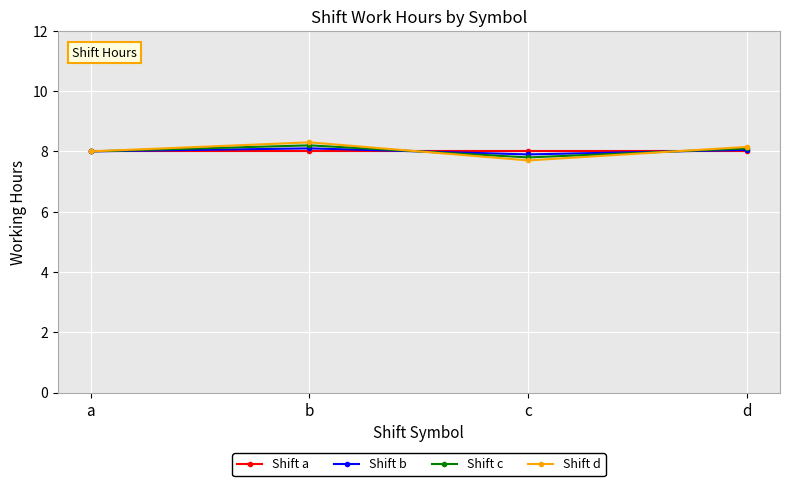

What is the total value across all series at b?

32.6